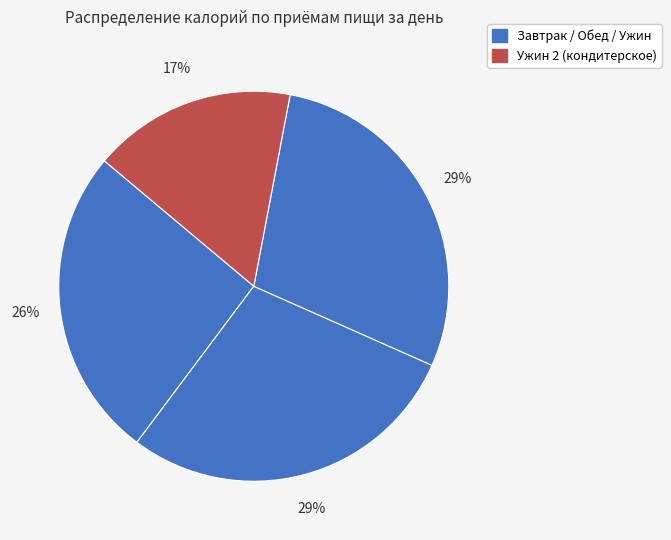

Rank the categories by value from highest to lowest.

Ужин, Обед, Завтрак, Ужин 2